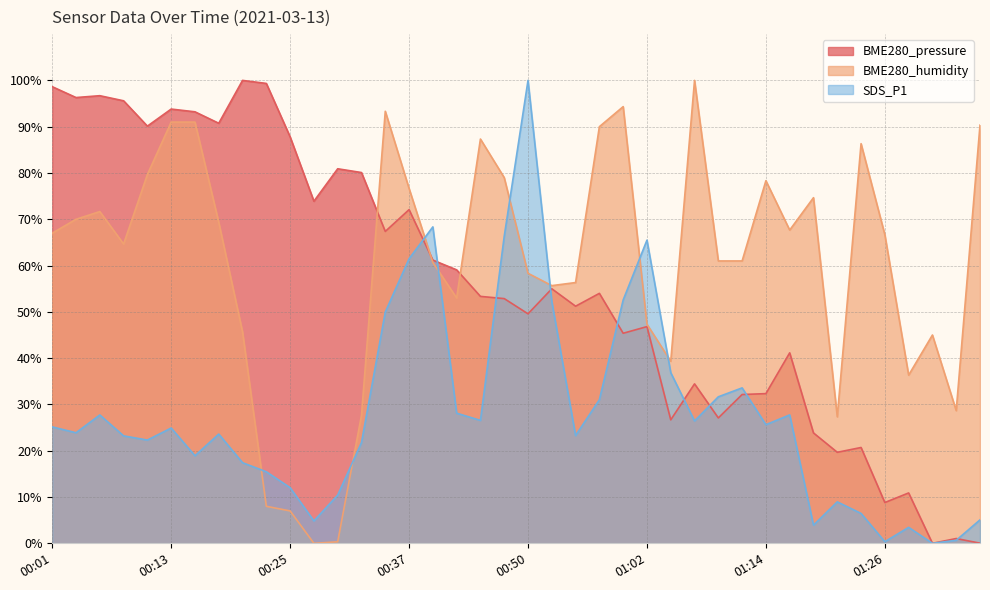

True or false: SDS_P1 and BME280_pressure intersect in this chart.

True